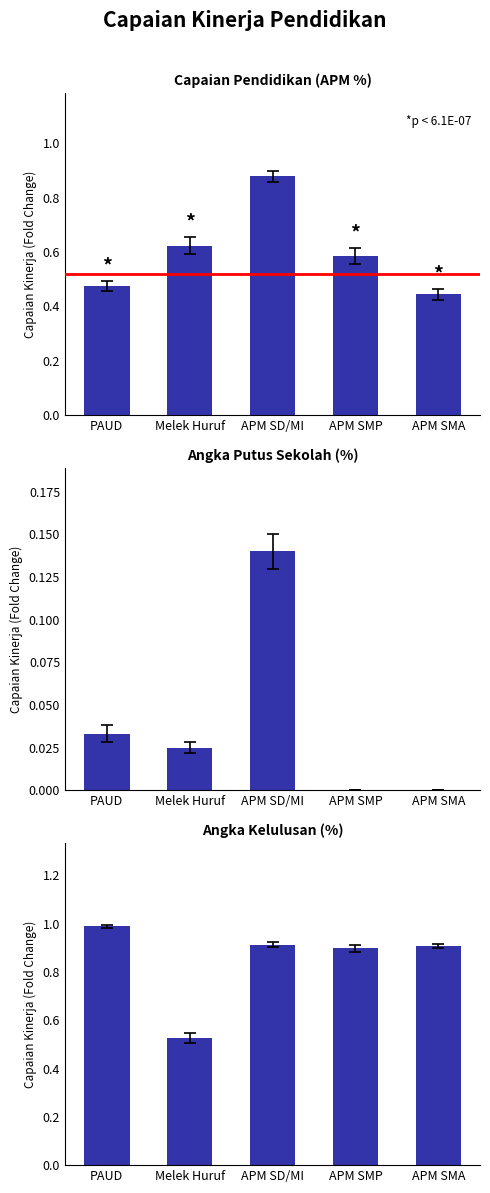

What is the value of the Capaian Pendidikan (APM %) bar at the 3rd from the left?

0.9